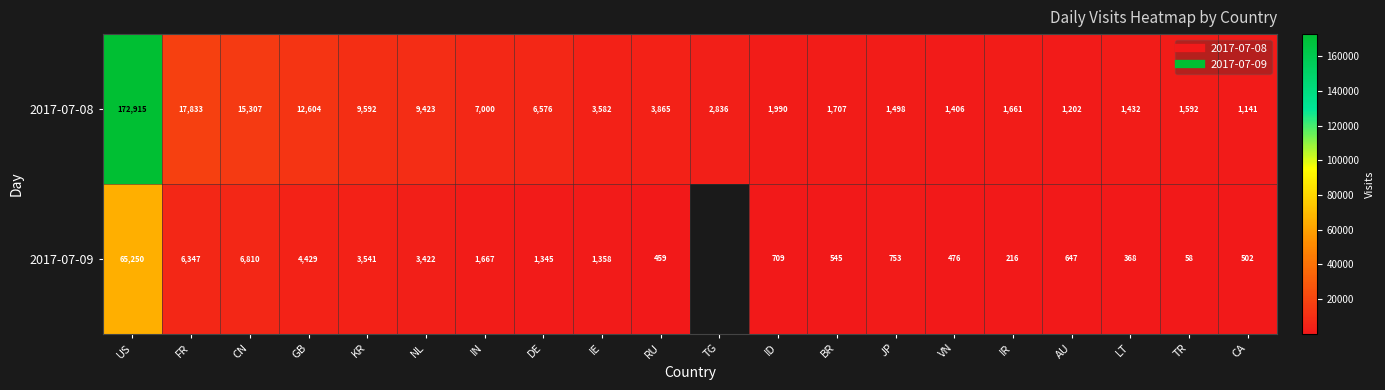

Which series has the widest spread of values?

2017-07-08